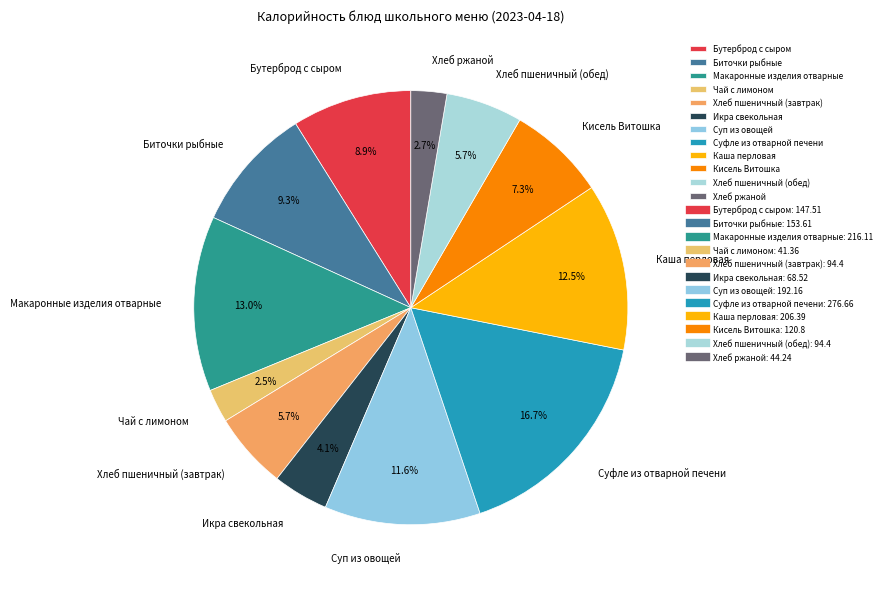

To the nearest percent, what portion does Бутерброд с сыром represent?

9%